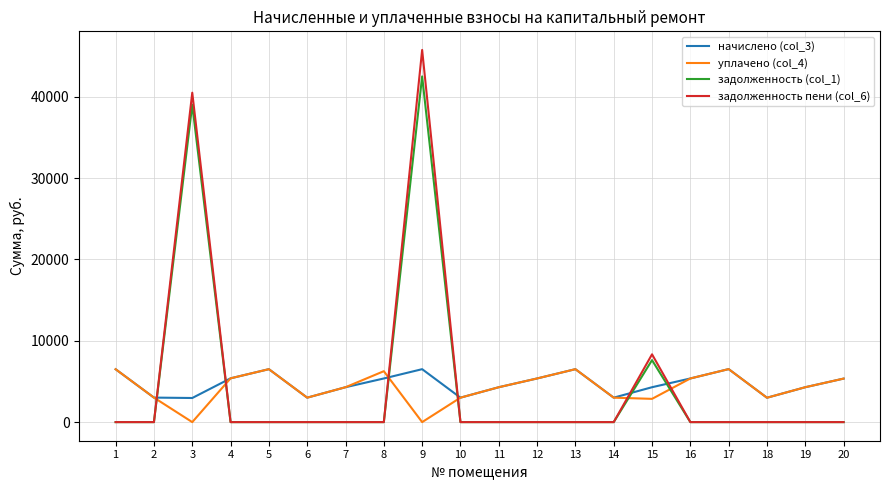

What is the lowest value of the начислено (col_3) series?

2964.2